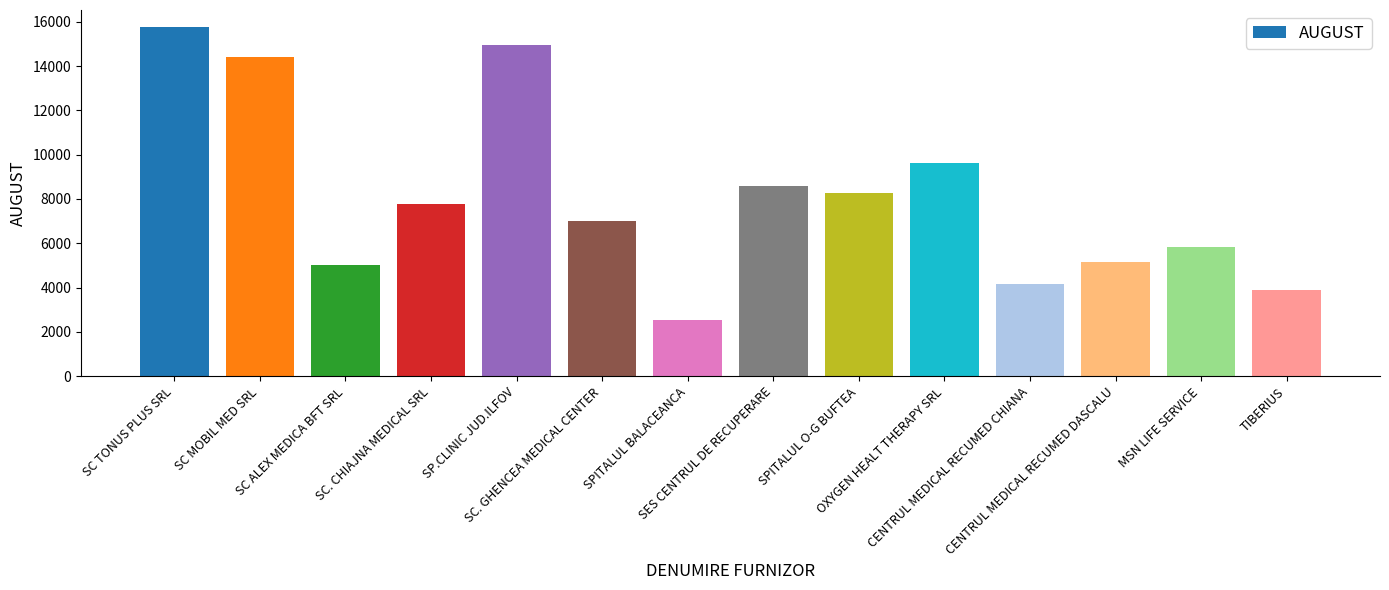

What is the difference between the second highest and second lowest values?

11028